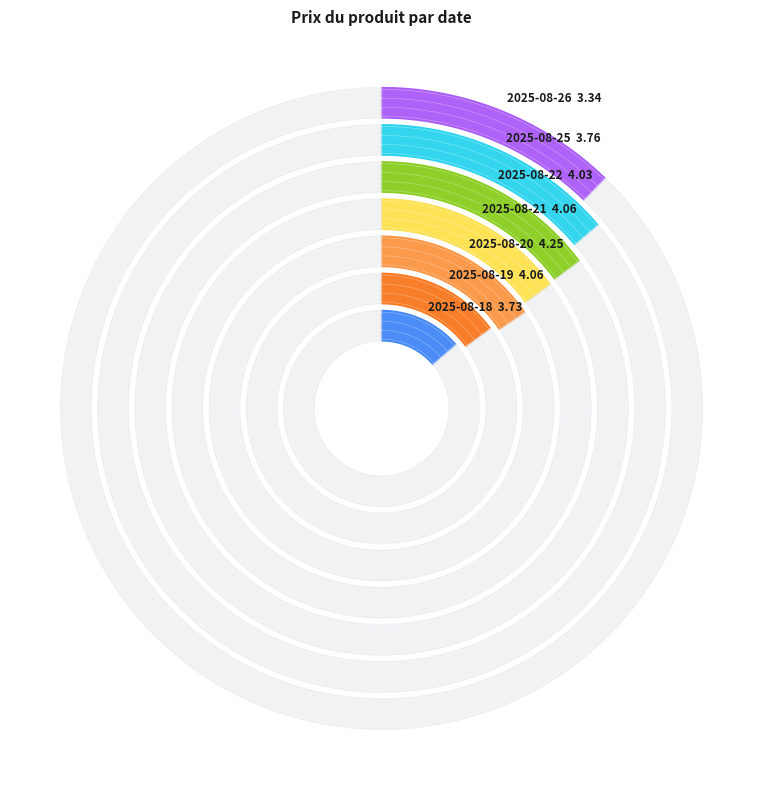

What is the total percentage of 2025-08-25 and 2025-08-21?

28.7%